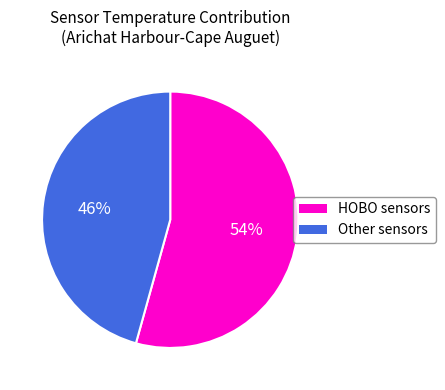

What percentage is the Other sensors slice, to the nearest percent?

46%